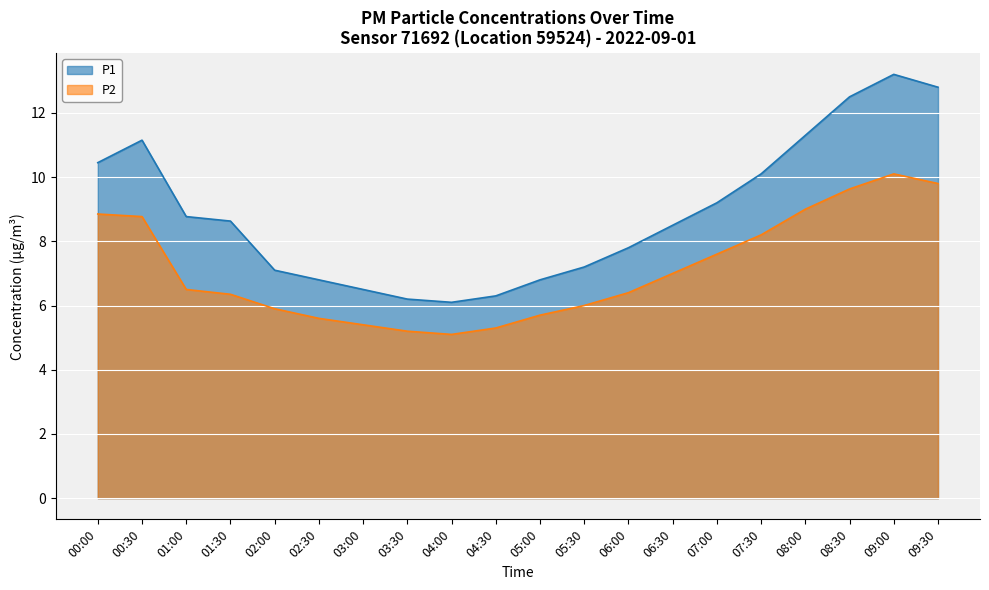

Between 03:30 and 08:30, which series saw the biggest shift?

P1